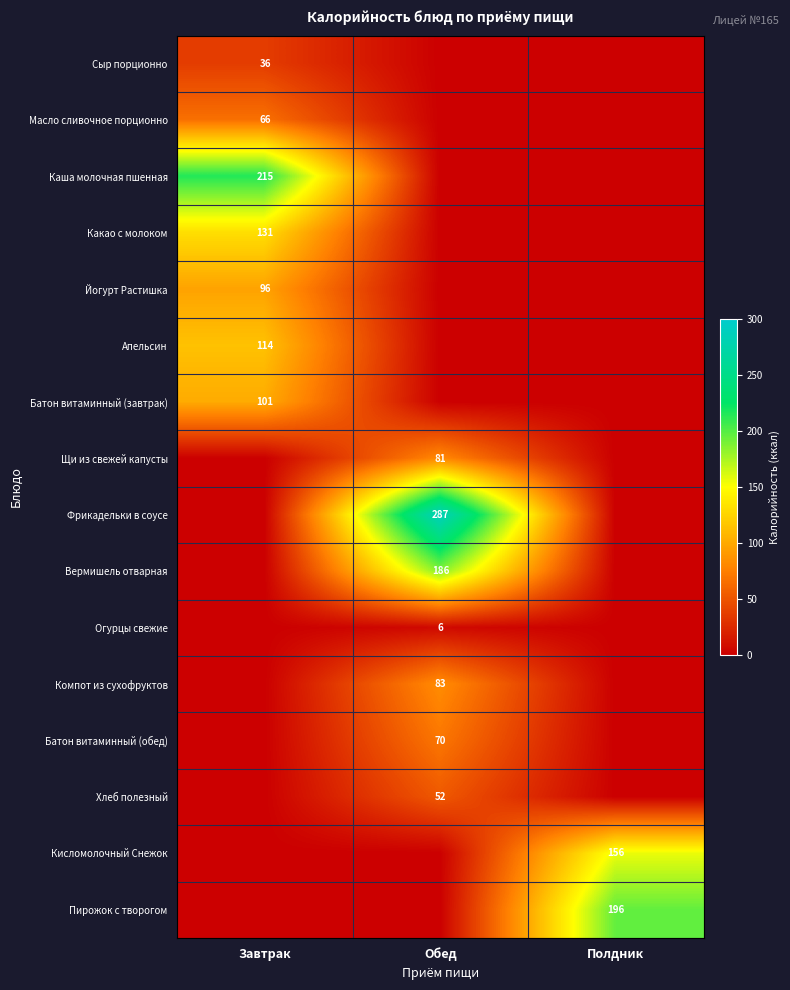

Is it true that Какао с молоком equals 174 at Завтрак?

False